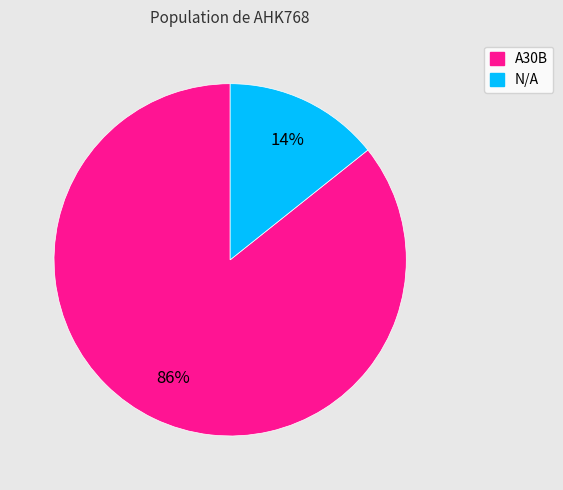

True or false: N/A accounts for 14% of the total.

True